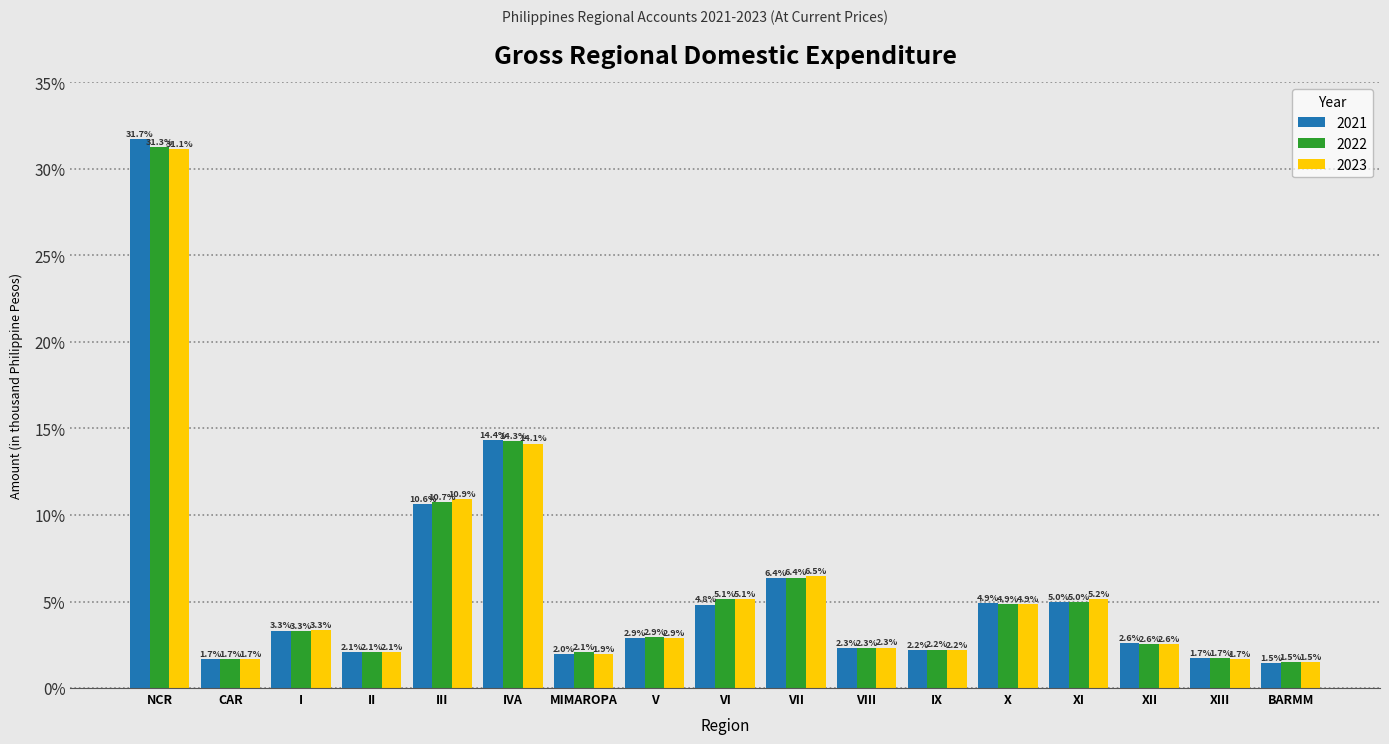

Reading left to right, transcribe all the data shown in this chart.

2021: 31.7	1.7	3.3	2.1	10.6	14.4	2.0	2.9	4.8	6.4	2.3	2.2	4.9	5.0	2.6	1.7	1.5
2022: 31.3	1.7	3.3	2.1	10.7	14.3	2.1	2.9	5.1	6.4	2.3	2.2	4.9	5.0	2.6	1.7	1.5
2023: 31.1	1.7	3.3	2.1	10.9	14.1	1.9	2.9	5.1	6.5	2.3	2.2	4.9	5.2	2.6	1.7	1.5